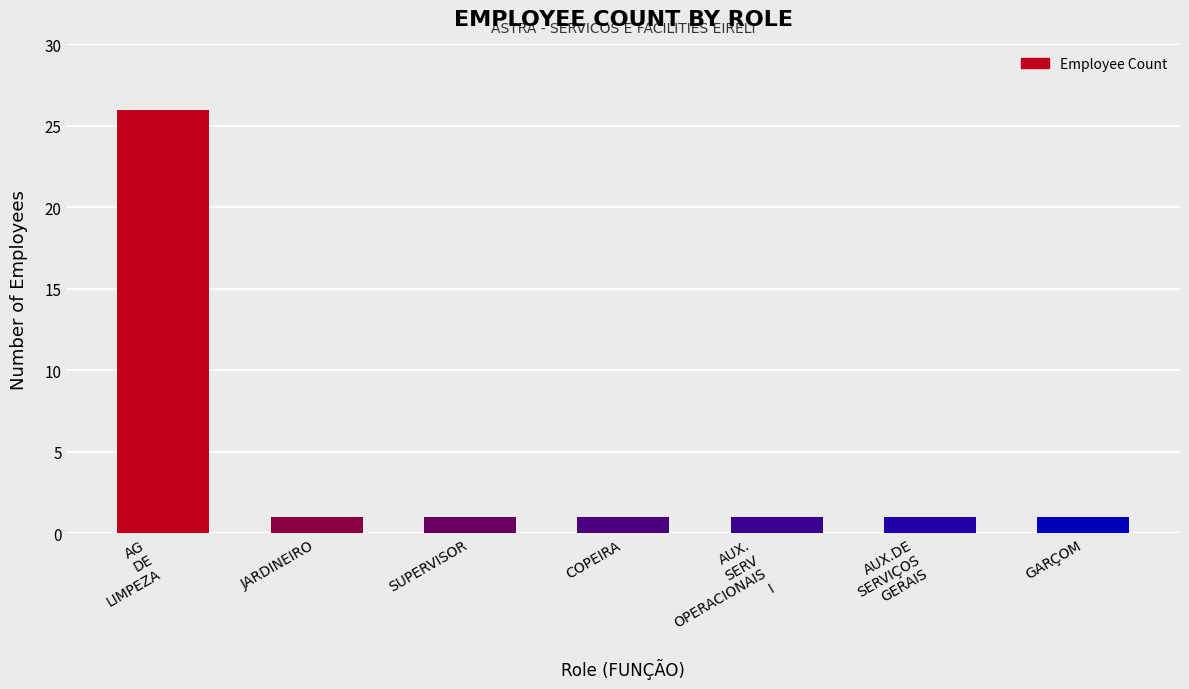

Reading right to left, what are all the values shown in this chart?

GARÇOM=1	AUX.DE
SERVIÇOS
GERAIS=1	AUX.
SERV
OPERACIONAIS
I=1	COPEIRA=1	SUPERVISOR=1	JARDINEIRO=1	AG
DE
LIMPEZA=26